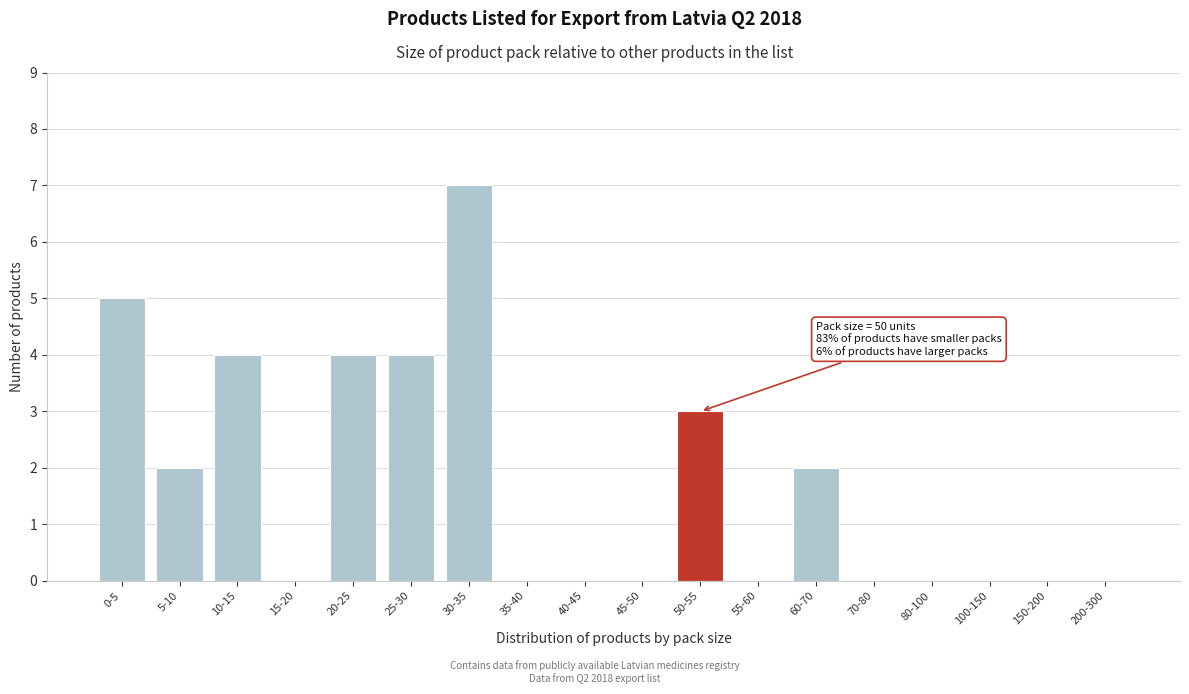

Reading left to right, extract all data points from this chart.

0-5=5	5-10=2	10-15=4	15-20=0	20-25=4	25-30=4	30-35=7	35-40=0	40-45=0	45-50=0	50-55=3	55-60=0	60-70=2	70-80=0	80-100=0	100-150=0	150-200=0	200-300=0